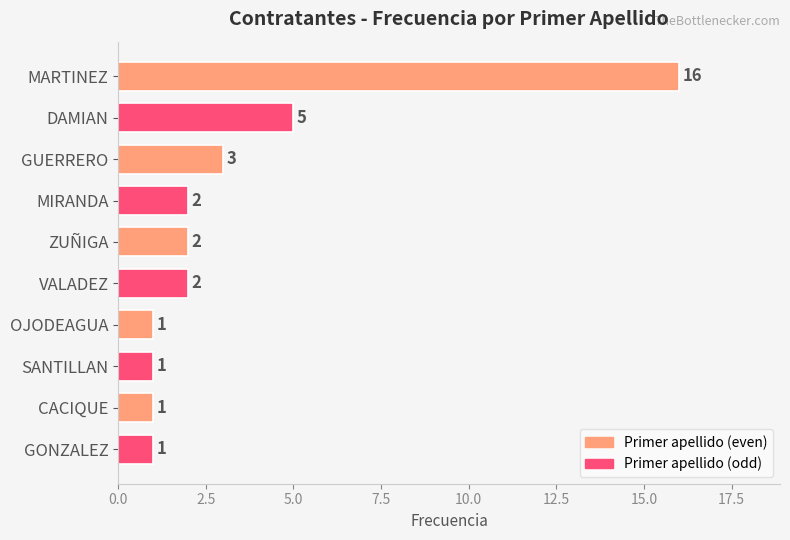

Does the chart contain any negative values?

No